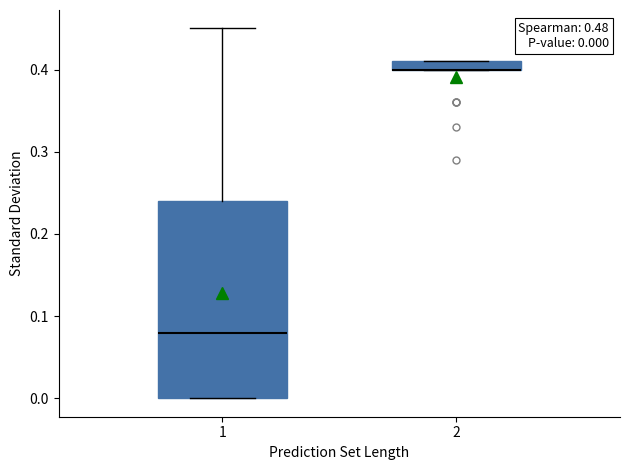

Which box is the tallest, from its lower edge to its upper edge?

1